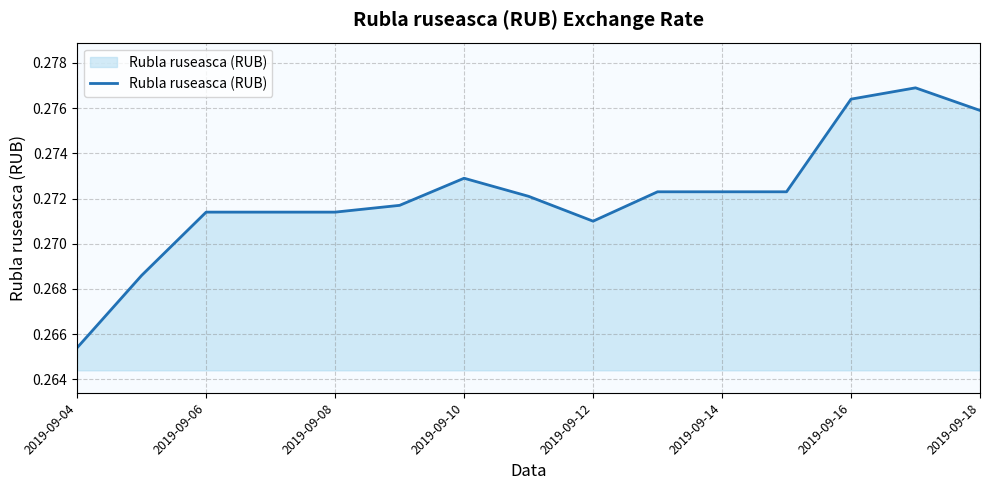

Is this an area chart (filled region under the line)?

Yes